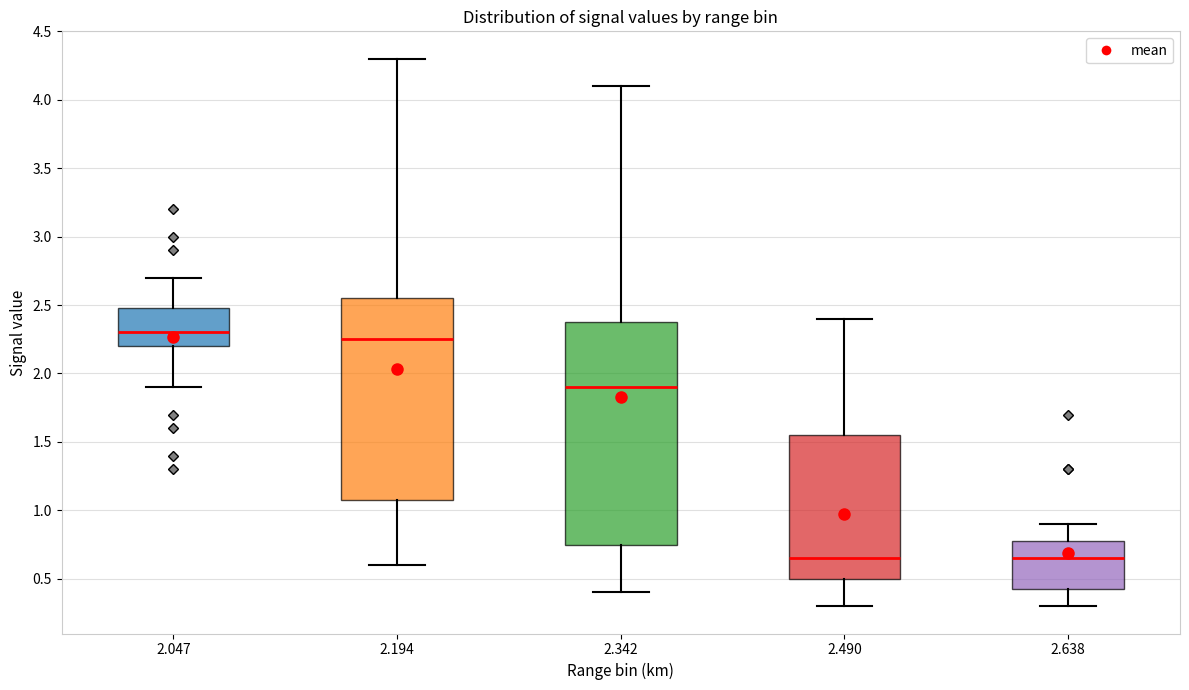

Reading left to right, transcribe this box plot: for each box, give where its median line is, the range the box spans, and where its two whiskers end, as read against the y-axis. The values are not printed on the chart, so give them approximately, as read against the axis.

2.047: median 2.30, box 2.20 to 2.50, whiskers 1.90 to 2.70
2.194: median 2.25, box 1.10 to 2.55, whiskers 0.60 to 4.30
2.342: median 1.90, box 0.75 to 2.40, whiskers 0.40 to 4.10
2.490: median 0.65, box 0.50 to 1.55, whiskers 0.30 to 2.40
2.638: median 0.65, box 0.45 to 0.80, whiskers 0.30 to 0.90